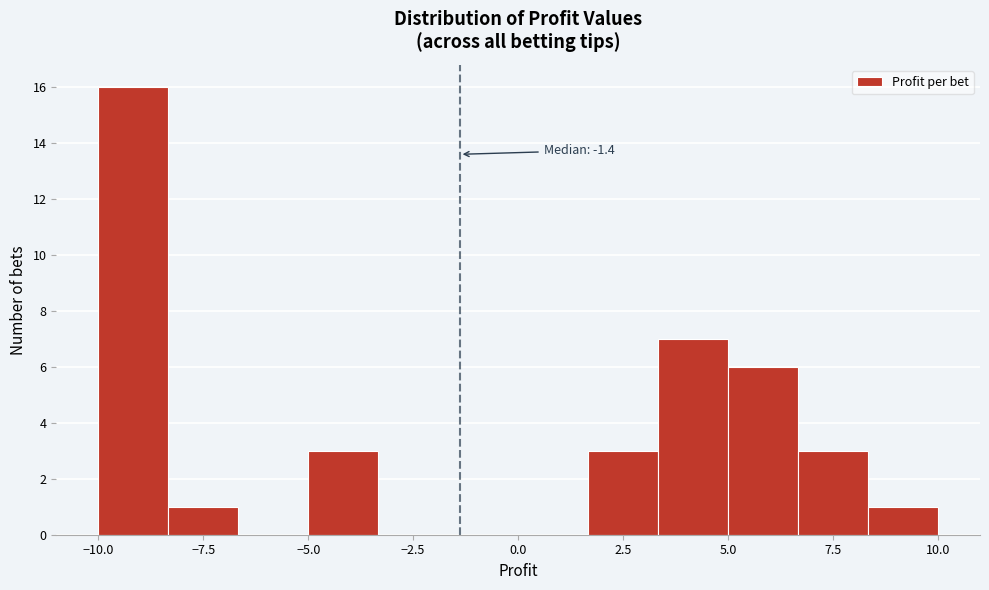

Around what value on the x-axis is the tallest bar? Give the approximate position of its centre, as read against the axis.

-9.0